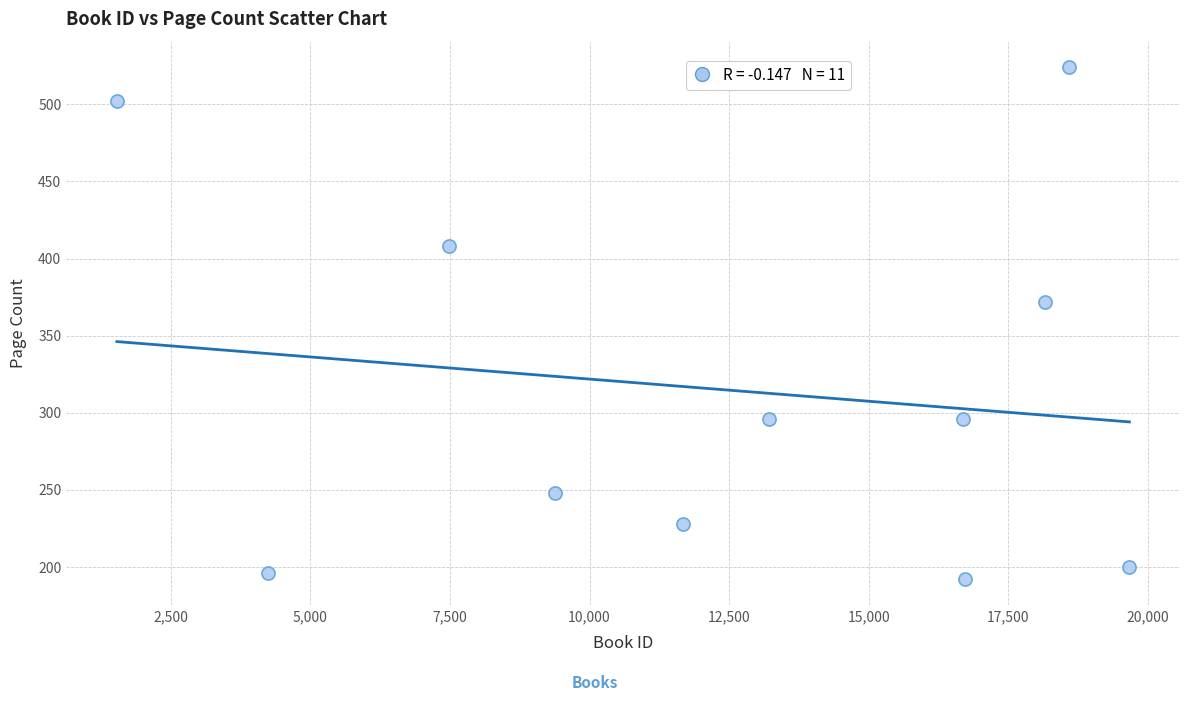

What is the range of X values (max minus min)?

18136